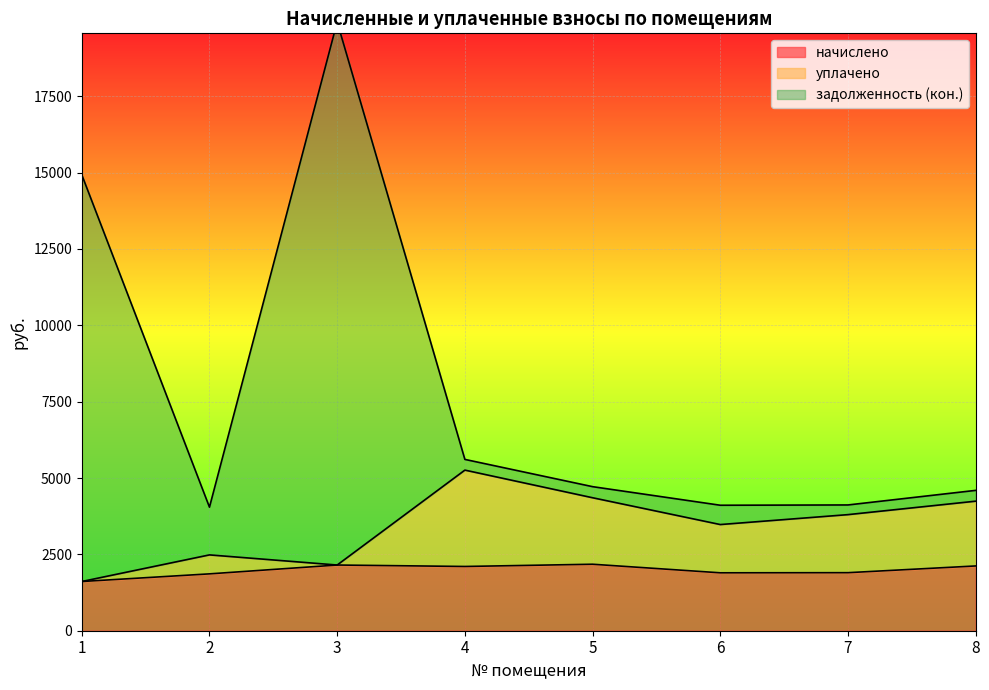

What is the difference between the second highest and second lowest values in the задолженность (кон.) series?

10822.3